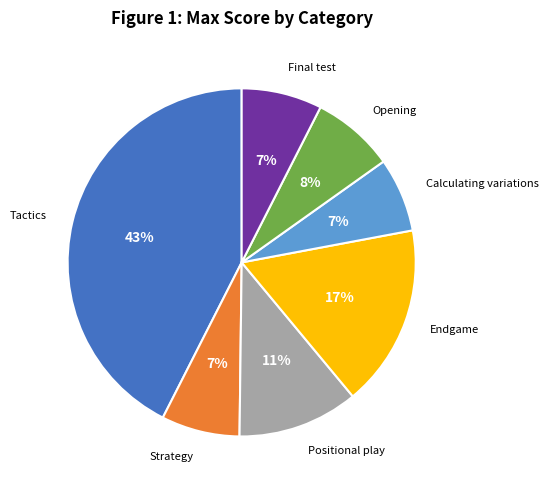

Count the number of slices in the pie.

7